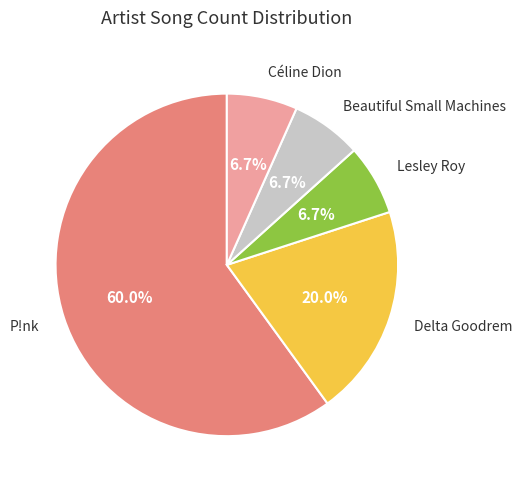

Does any single category account for the majority?

Yes